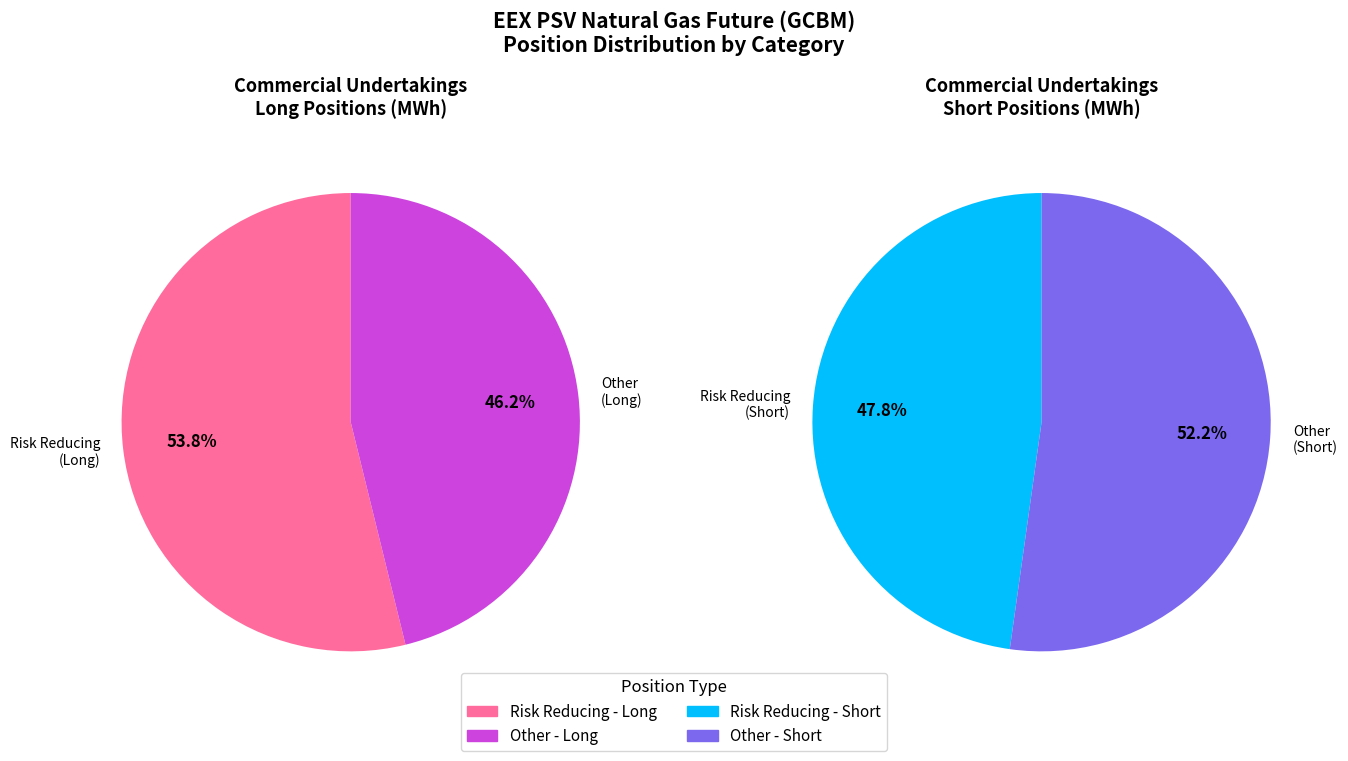

What portion of the pie excludes Investment Firms Long?

100.0%